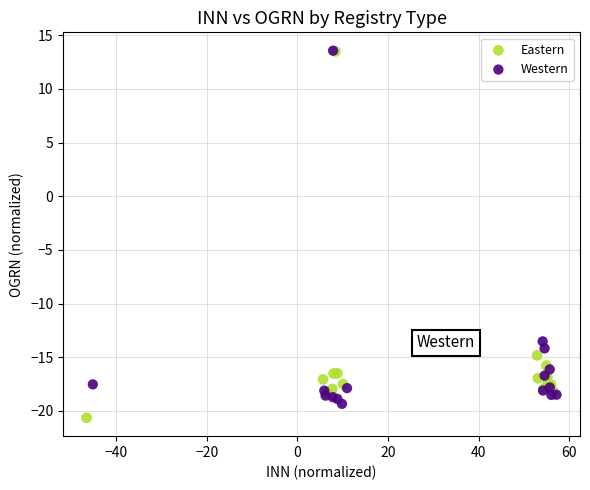

Which series has the widest spread of Y values?

Eastern